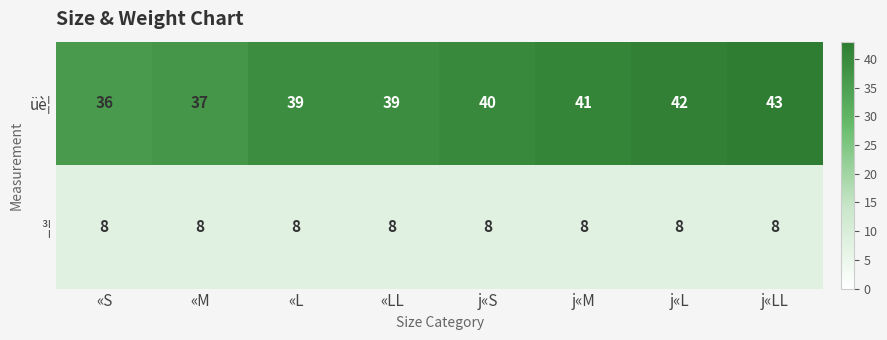

Which series changed the most between «M and j«S?

üè¦